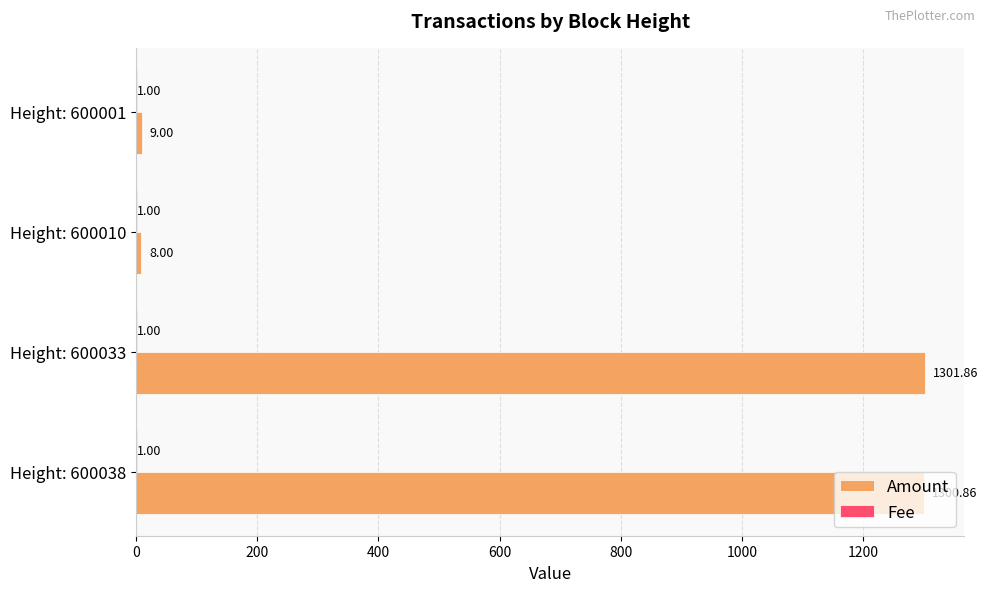

What is the sum of the Amount values at Height: 600010 and Height: 600033?

1309.9